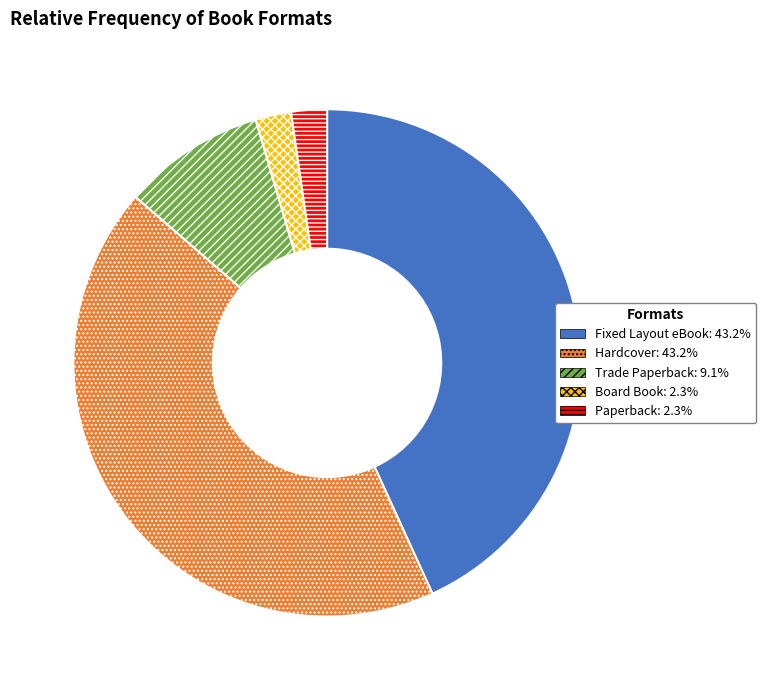

Is there a majority slice in this chart?

No